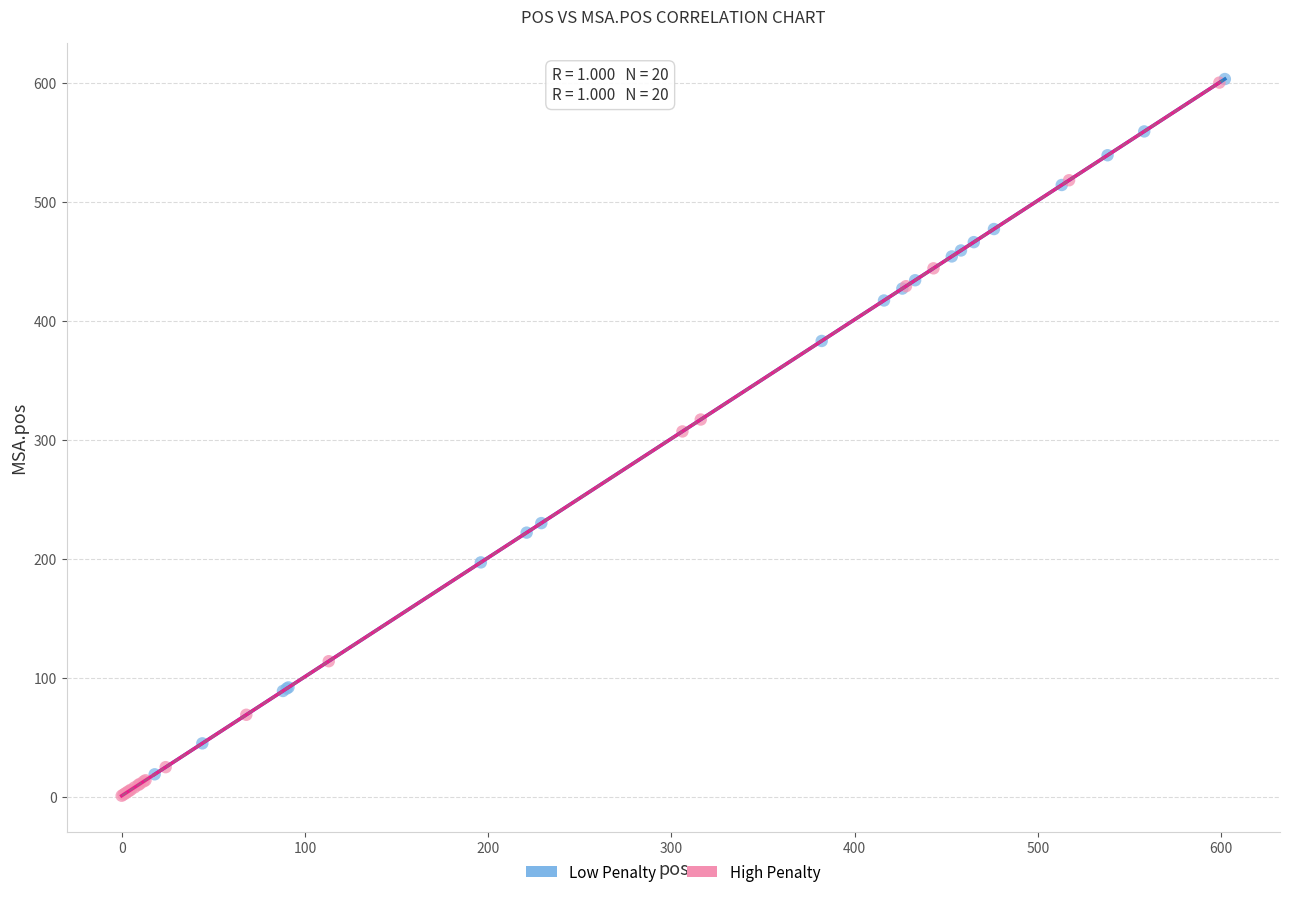

Which series has the widest spread of Y values?

High Penalty